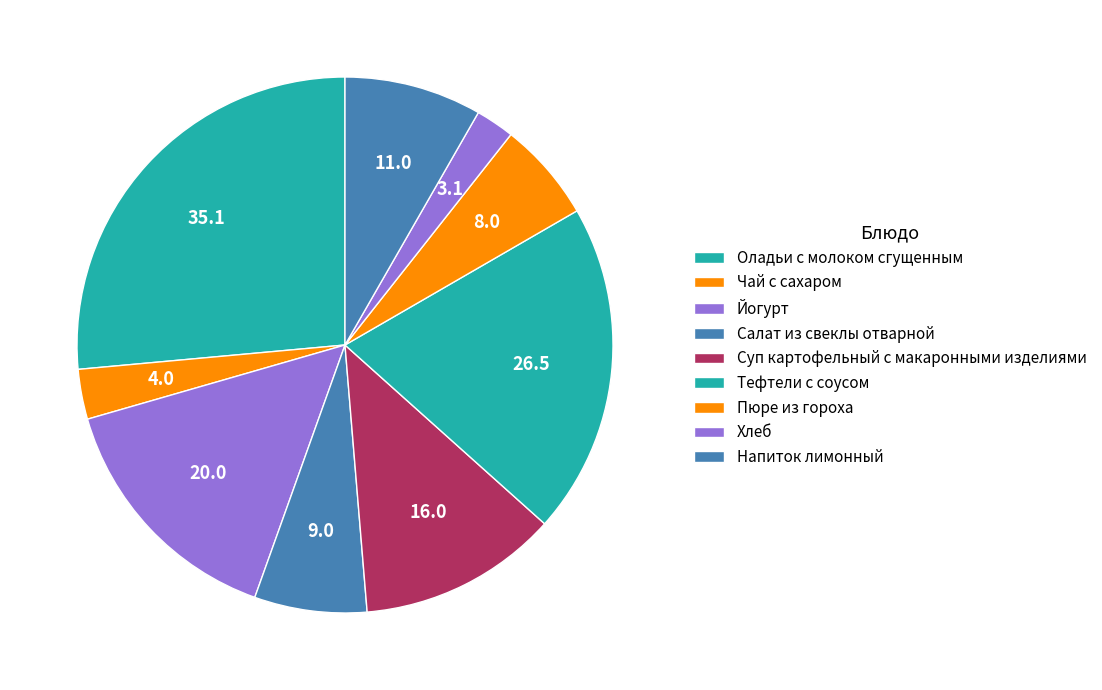

What percentage is NOT represented by Тефтели с соусом?

80.0%